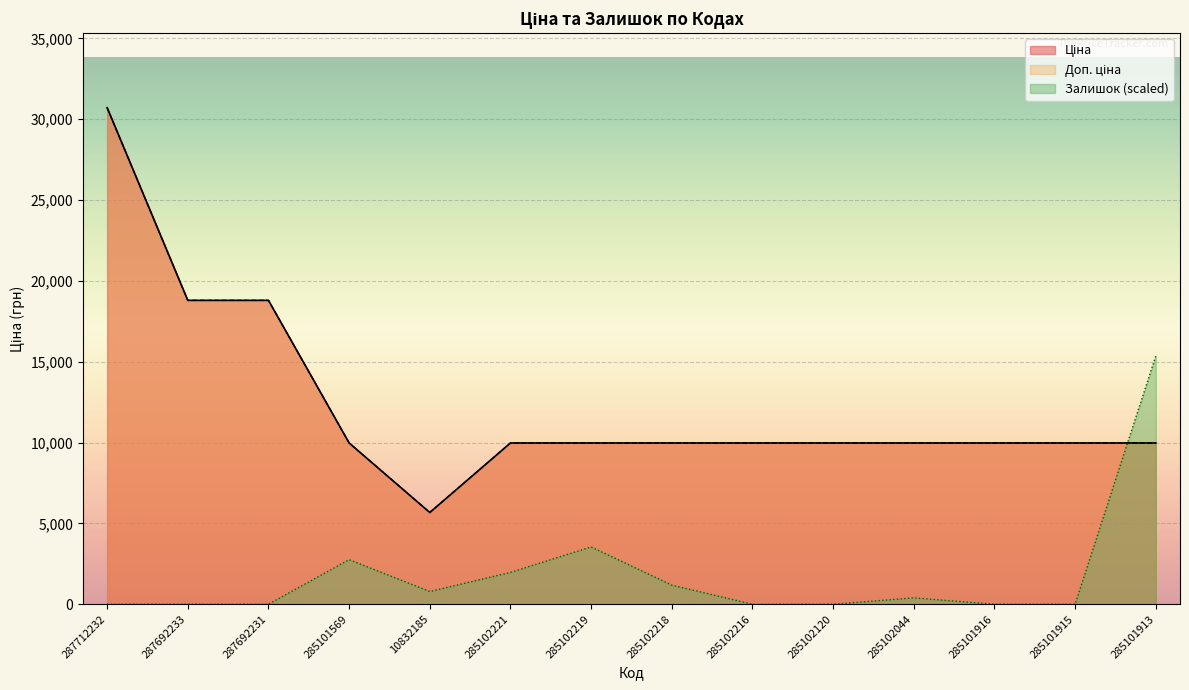

Between 287712232 and 287692233, which series saw the biggest shift?

Ціна